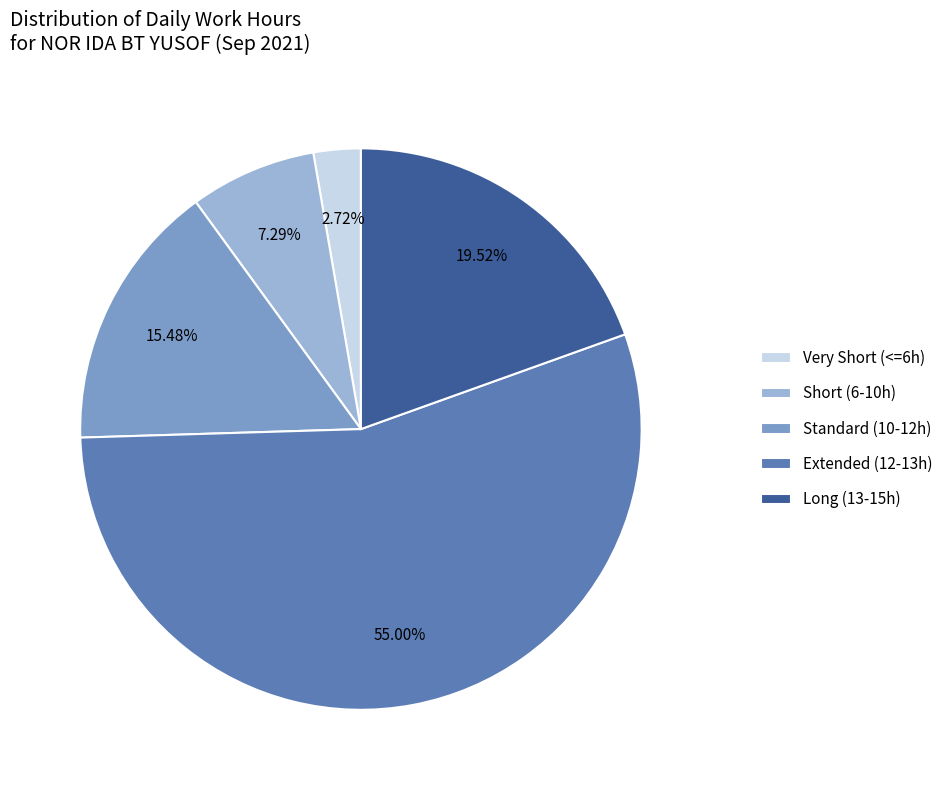

What is the smallest slice in the pie chart?

Very Short (<=6h)